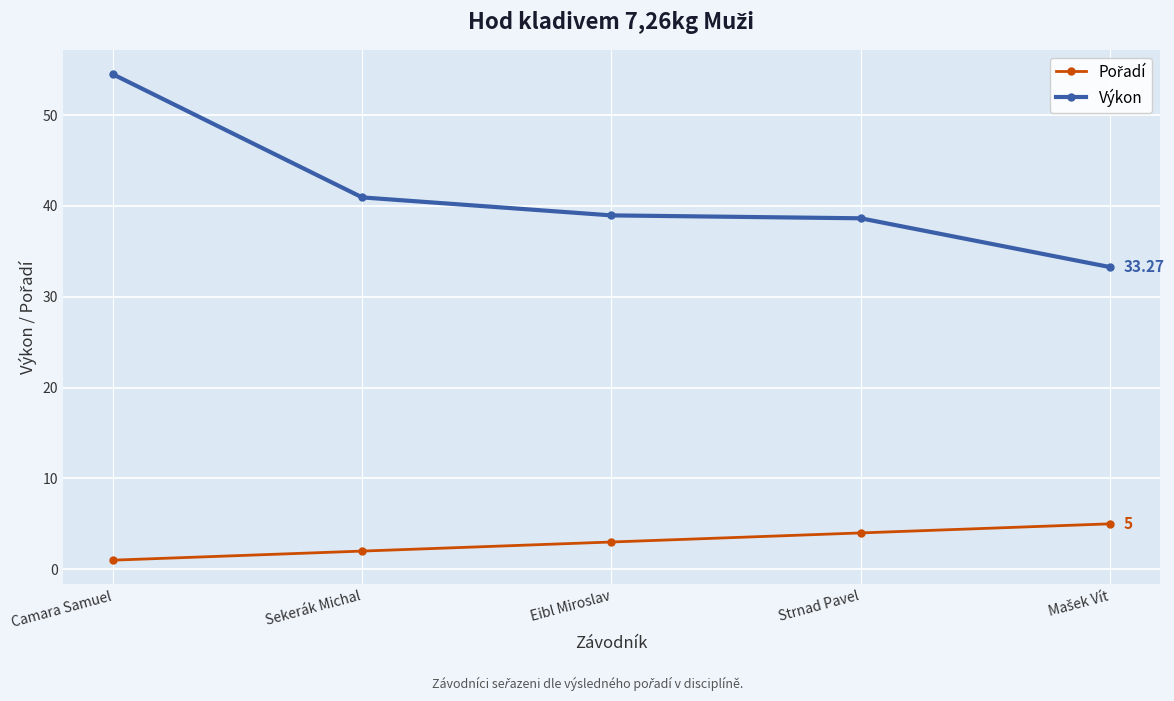

At which label does Výkon reach its peak?

Camara Samuel